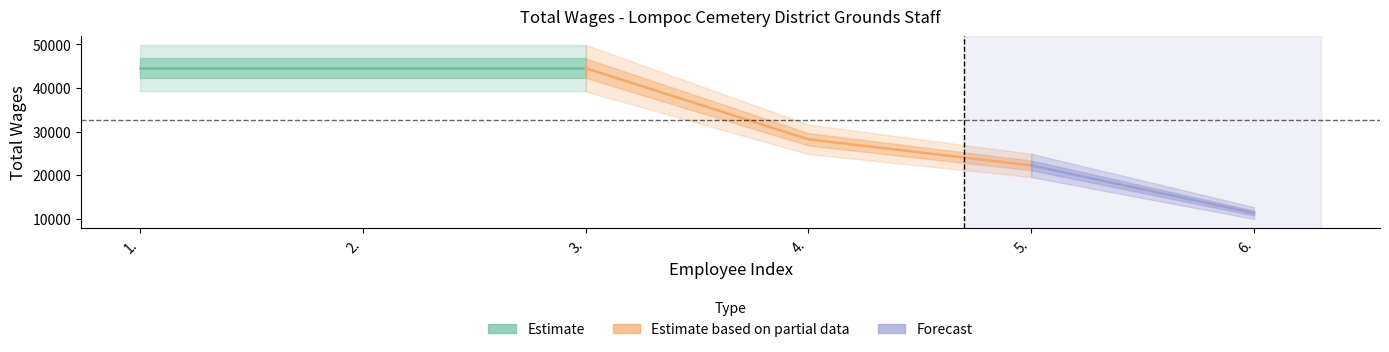

Which label corresponds to the largest value in the chart?

1.